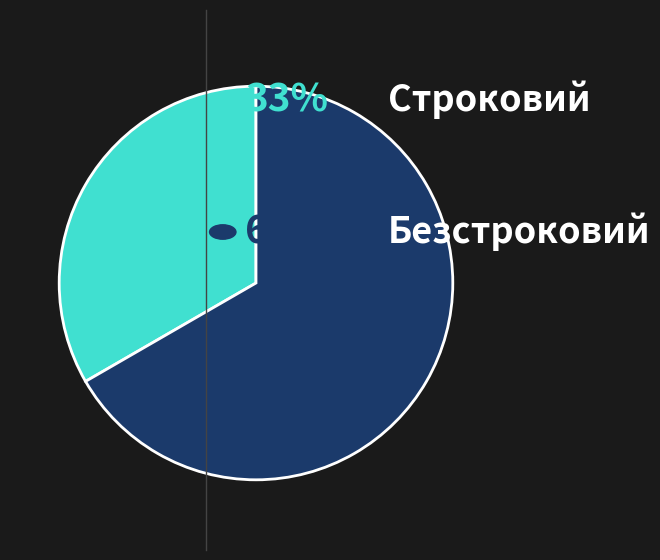

Does any single category account for the majority?

Yes